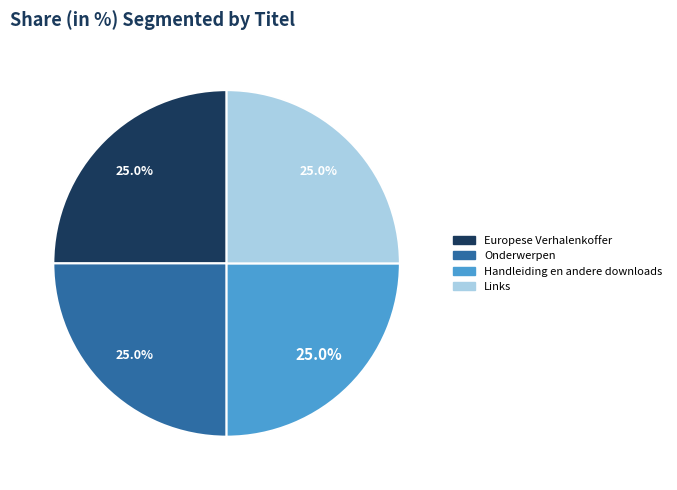

Does Links represent more than half of the total?

No